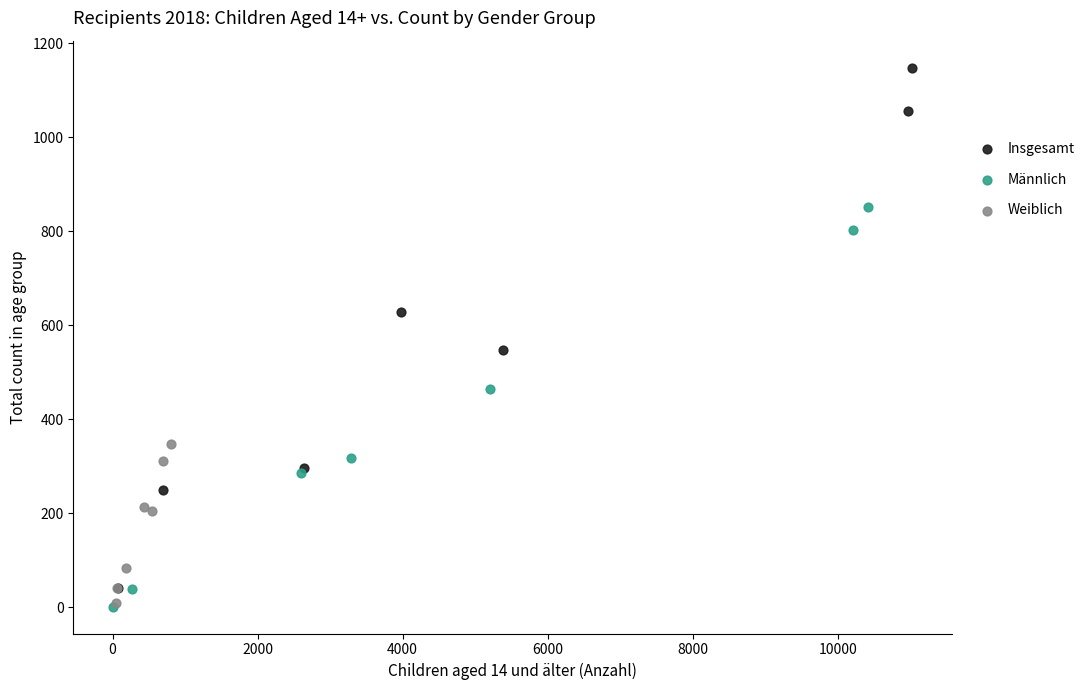

Which series has the largest Y range (max minus min)?

Insgesamt